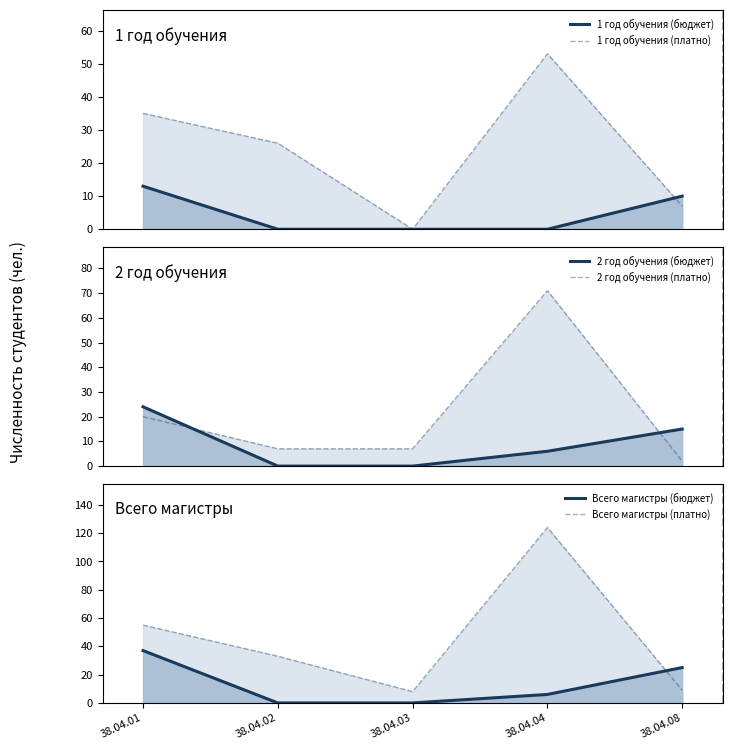

Reading left to right, extract all data points from this chart.

1 год обучения (бюджет): 38.04.01=13	38.04.02=0	38.04.03=0	38.04.04=0	38.04.08=10
1 год обучения (платно): 38.04.01=35	38.04.02=26	38.04.03=0	38.04.04=53	38.04.08=7
2 год обучения (бюджет): 38.04.01=24	38.04.02=0	38.04.03=0	38.04.04=6	38.04.08=15
2 год обучения (платно): 38.04.01=20	38.04.02=7	38.04.03=7	38.04.04=71	38.04.08=2
Всего магистры (бюджет): 38.04.01=37	38.04.02=0	38.04.03=0	38.04.04=6	38.04.08=25
Всего магистры (платно): 38.04.01=55	38.04.02=33	38.04.03=8	38.04.04=124	38.04.08=9